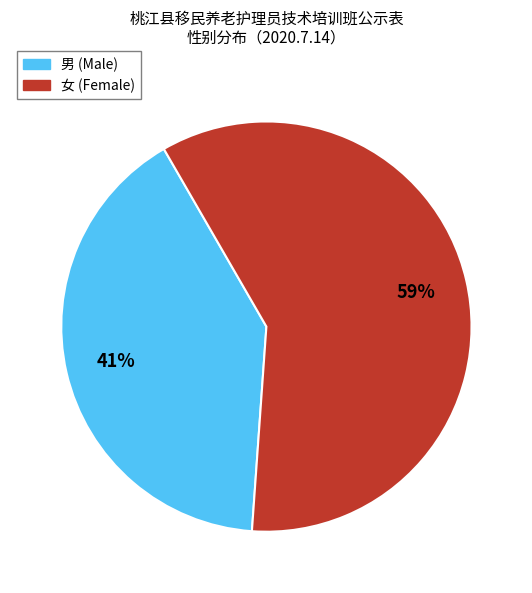

To the nearest percent, what portion does 男 represent?

41%